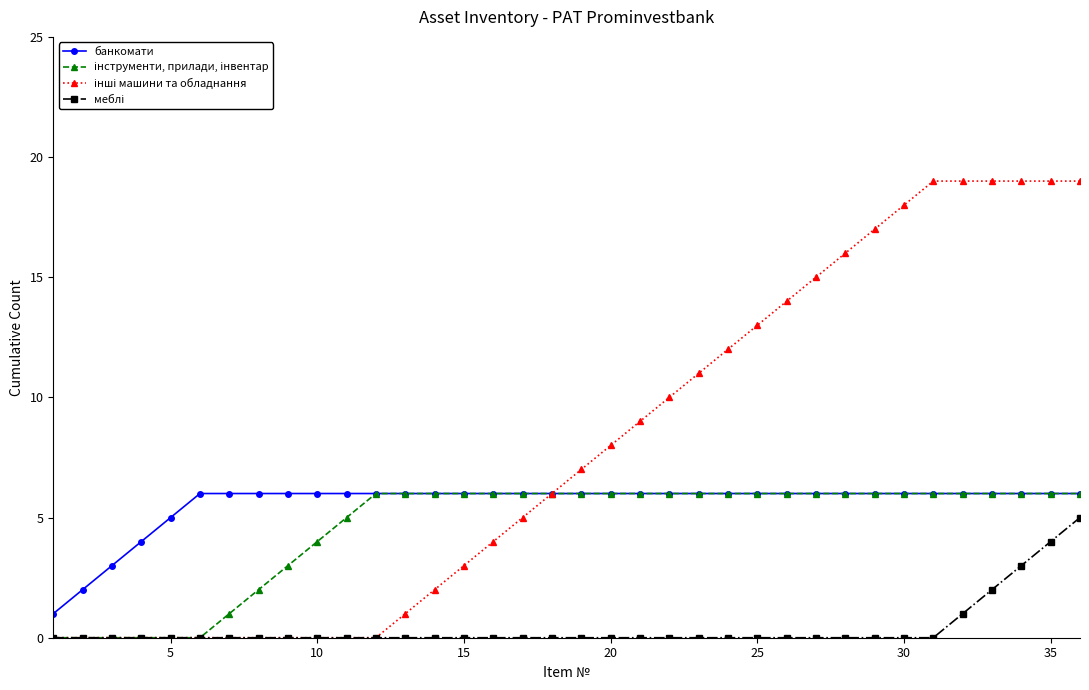

What is the value of the банкомати point at the 20th from the left?

6